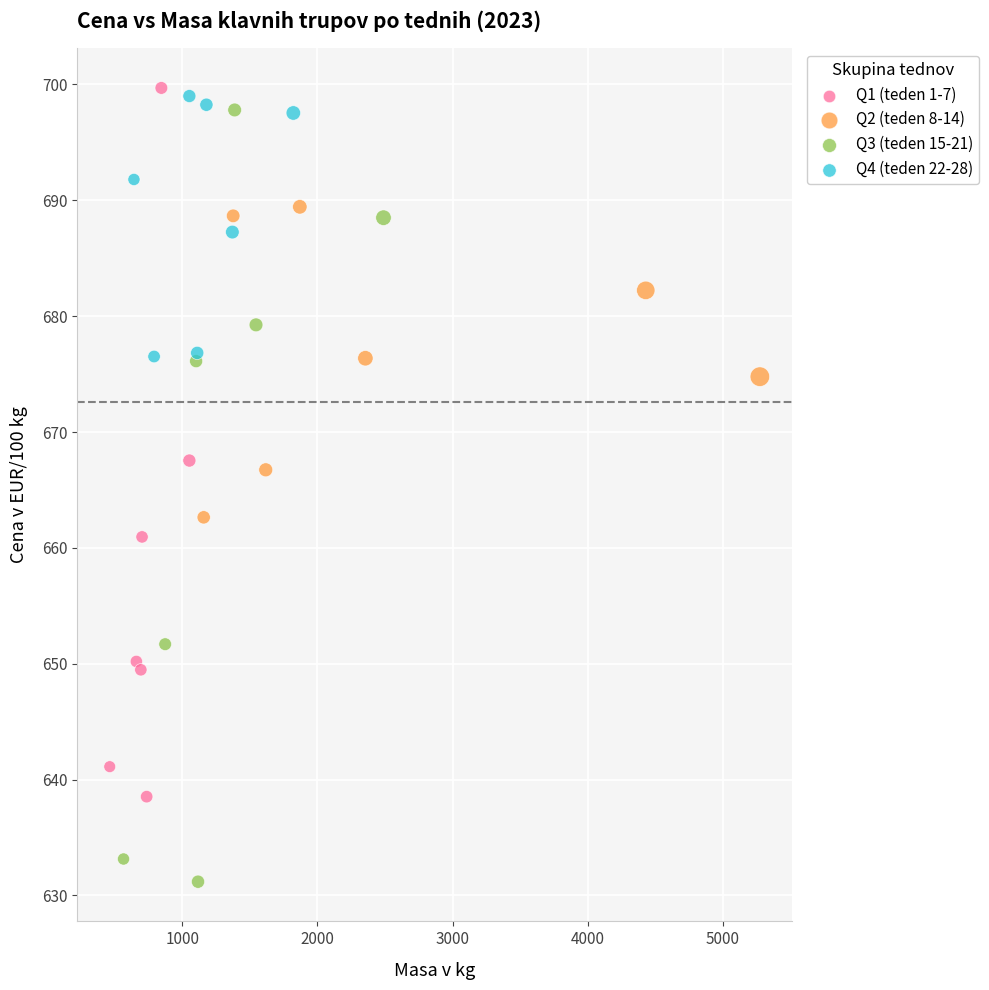

Which series has the widest spread of Y values?

Q3 (teden 15-21)